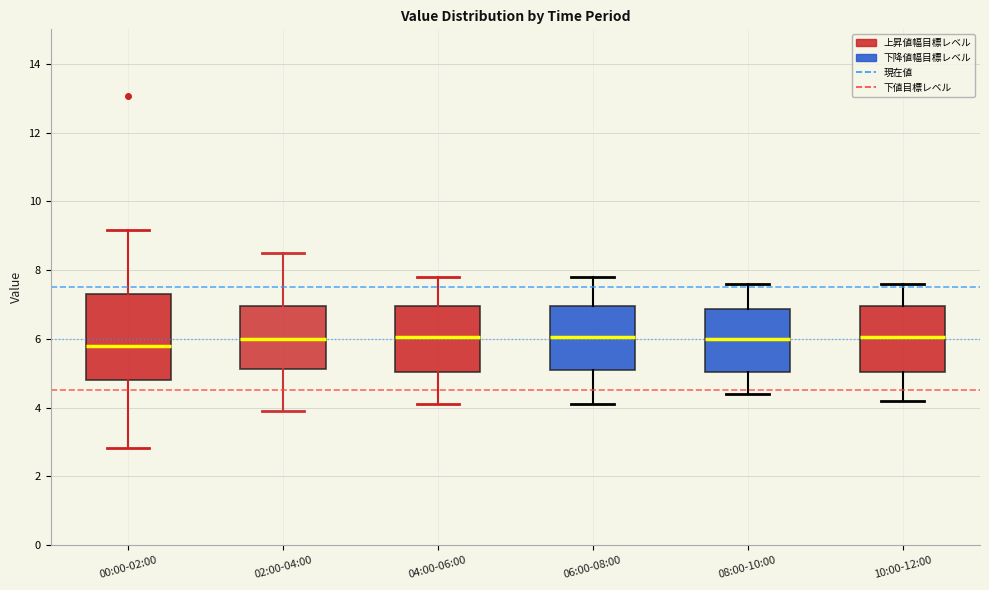

Where is the lower edge of the box for 00:00-02:00 on the y-axis? The values are not printed on the chart, so give them approximately, as read against the axis.

4.8